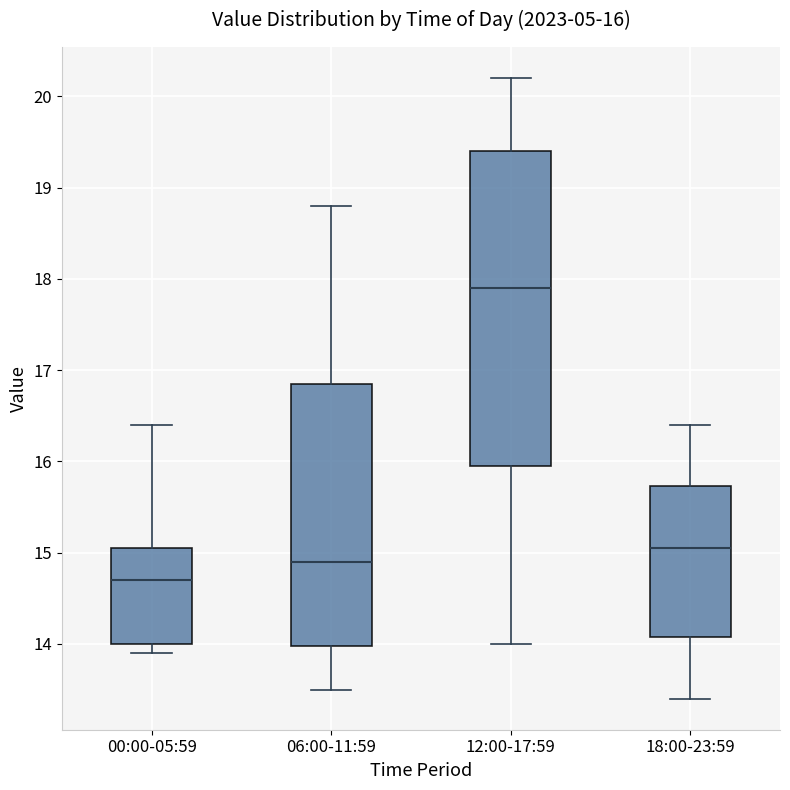

Comparing the boxes themselves (not the whiskers), which one is the tallest?

12:00-17:59